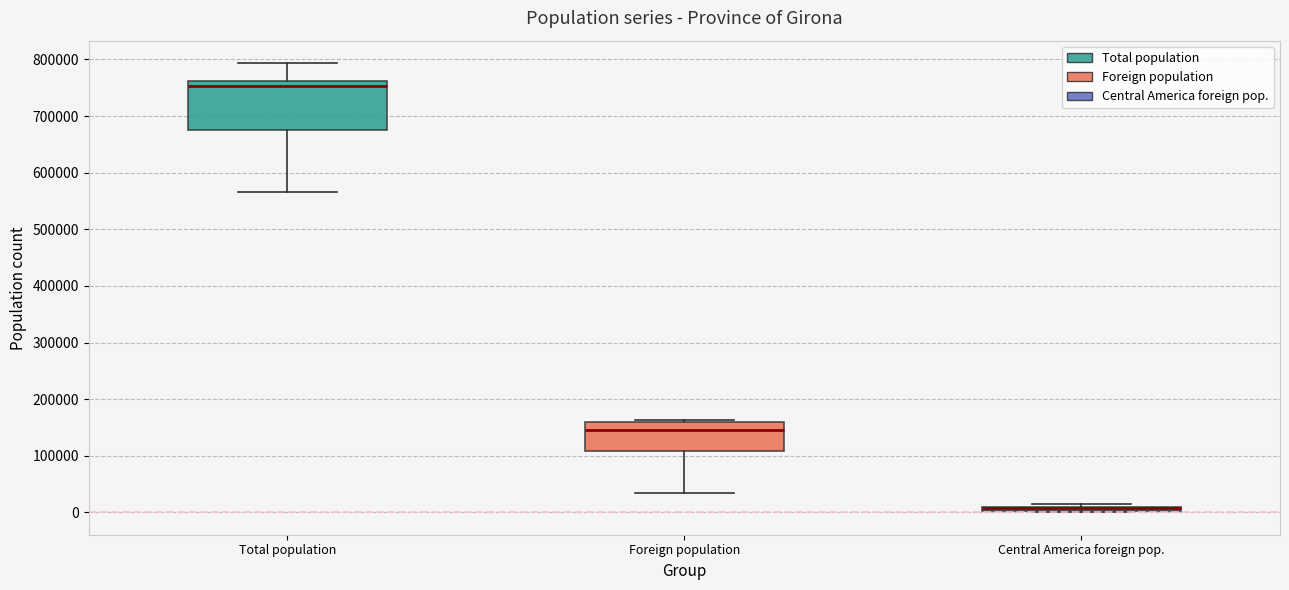

Where is the lower edge of the box for Central America foreign pop. on the y-axis? The values are not printed on the chart, so give them approximately, as read against the axis.

0